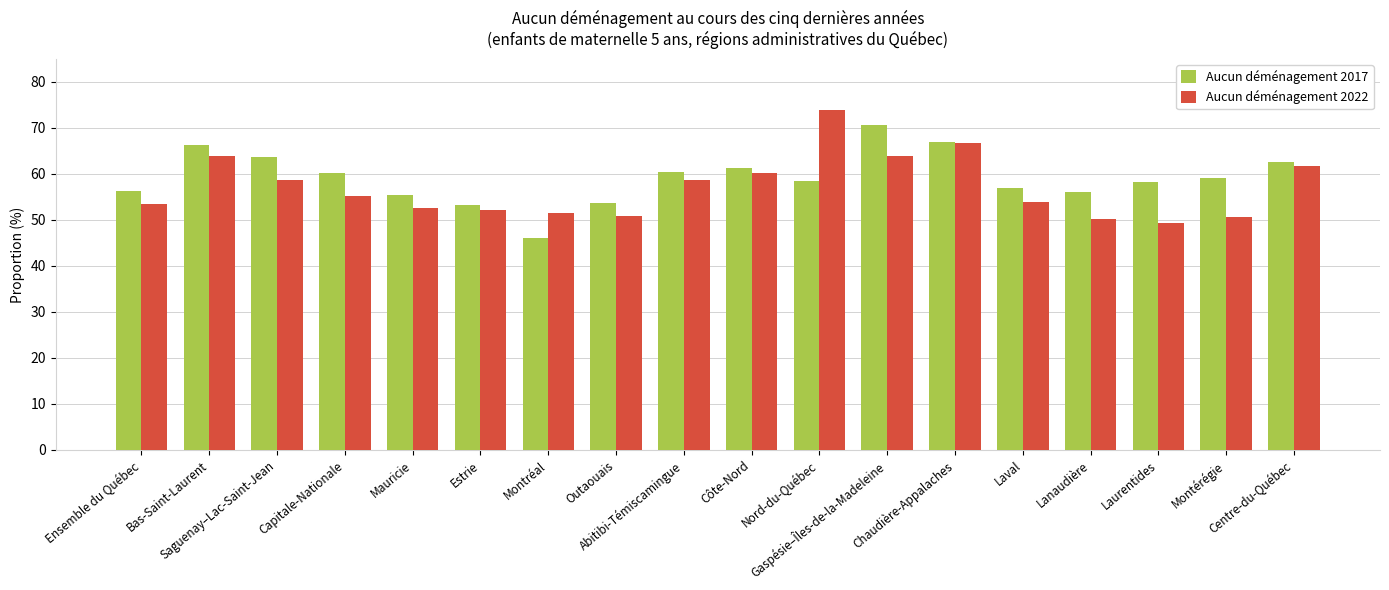

What is the spread (max minus min) of values at Lanaudière?

5.8